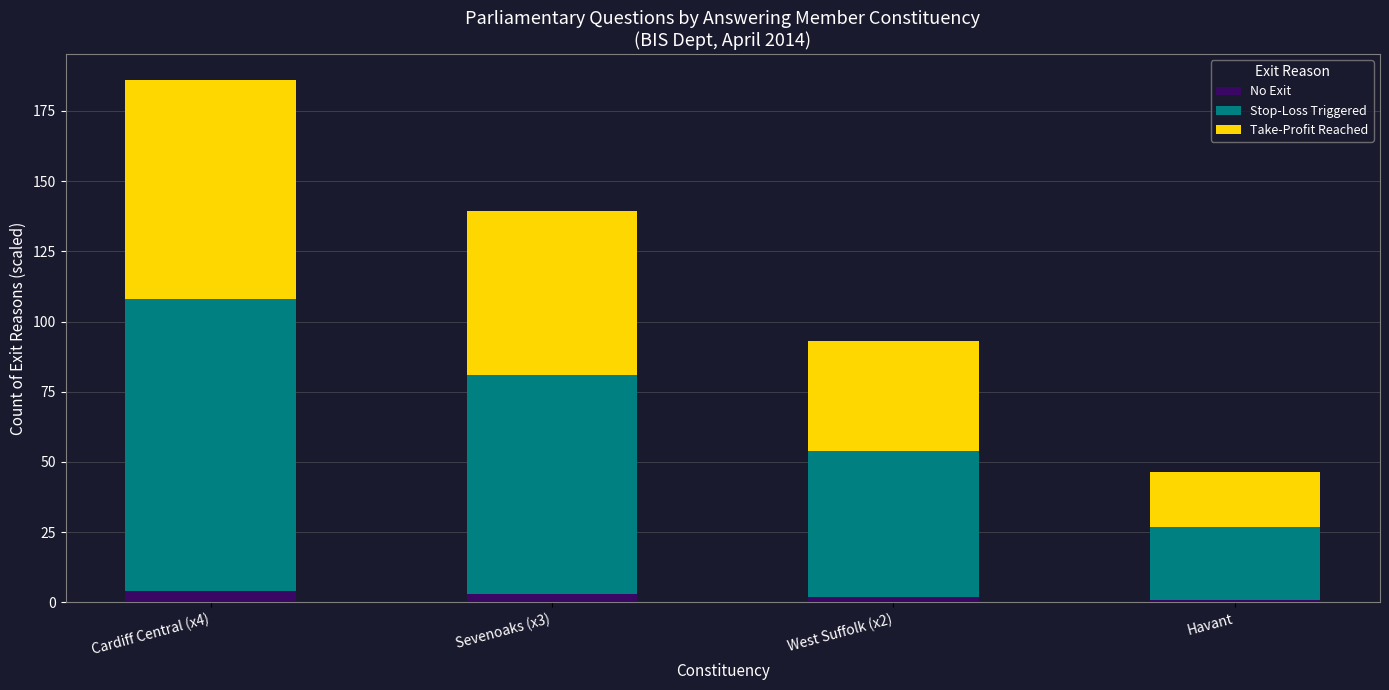

At which category is the sum across all series the highest?

Cardiff Central (x4)